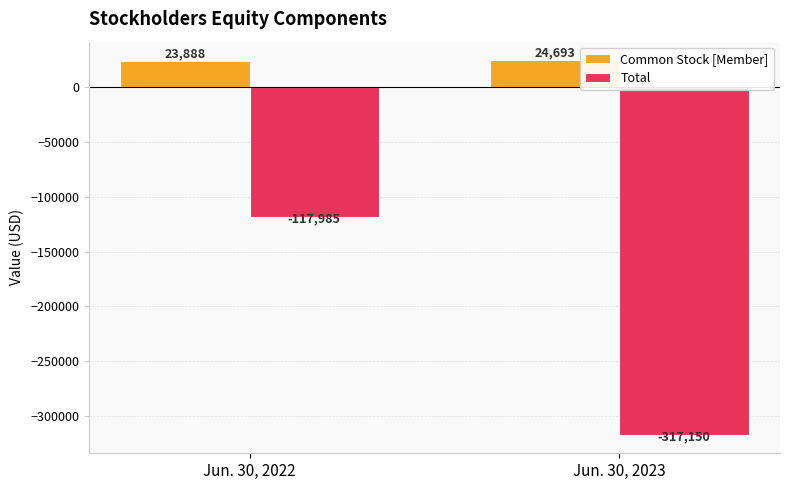

At which category does the chart reach its peak across all series?

Jun. 30, 2023